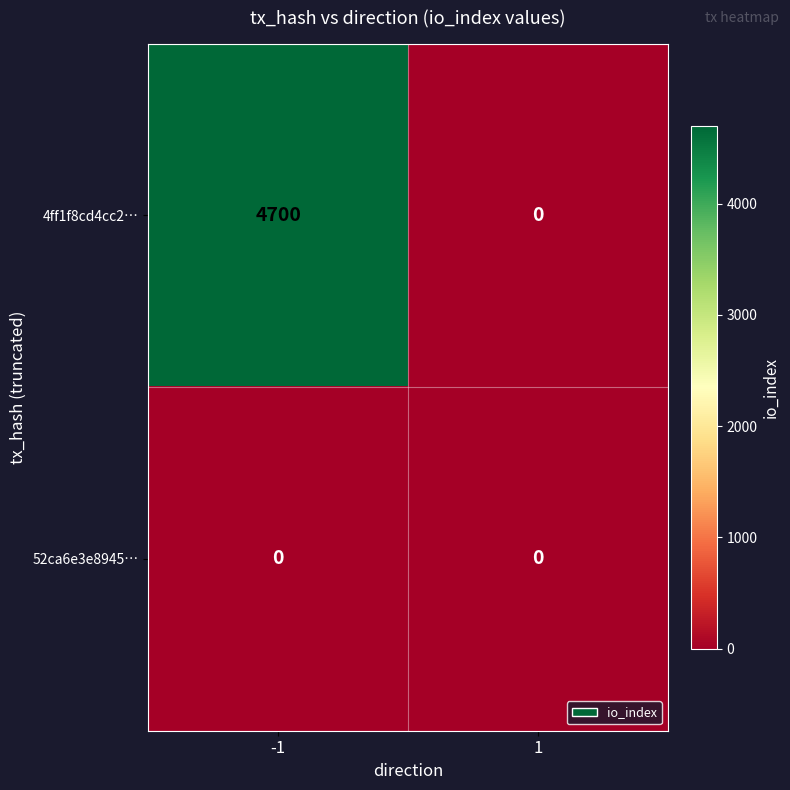

What is the sum of the 4ff1f8cd4cc2… values at 1 and -1?

4700